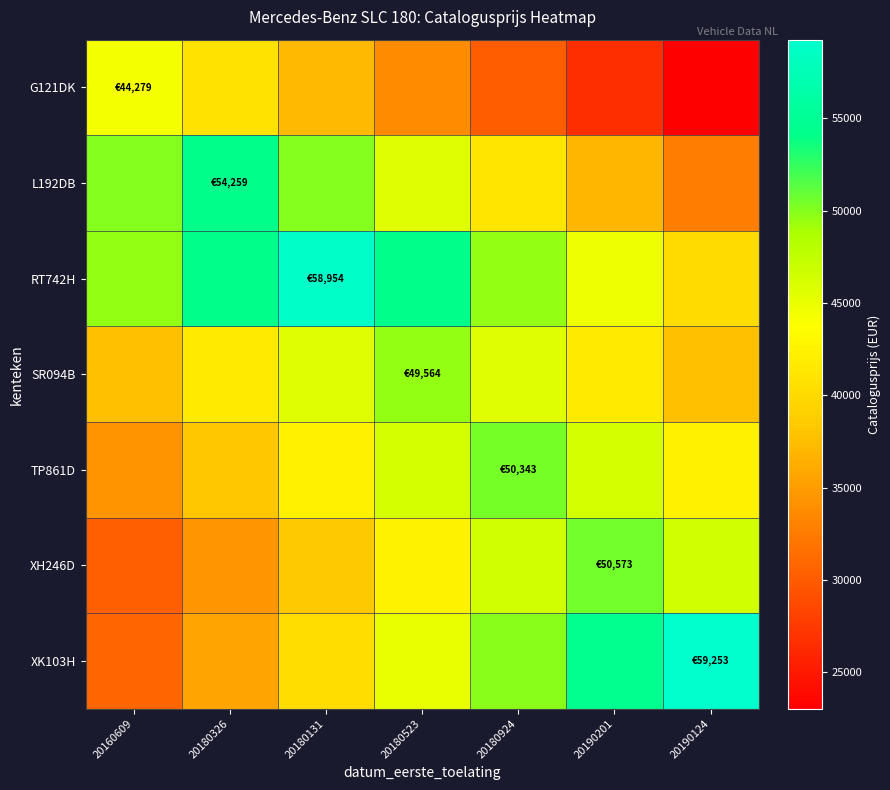

Which series has the widest spread of values?

XK103H